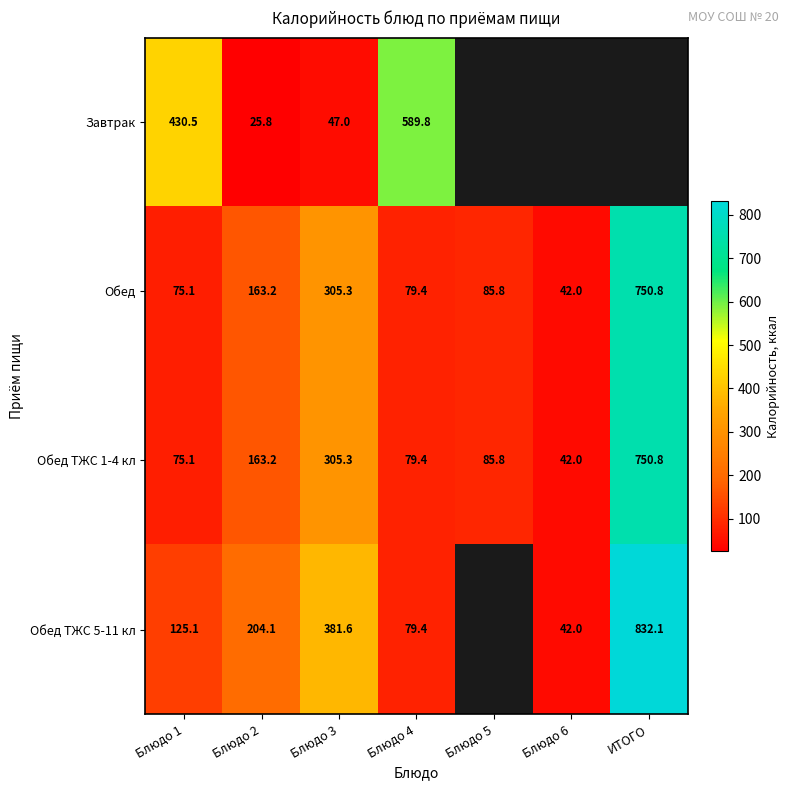

At how many categories does at least one series exceed 184?

5